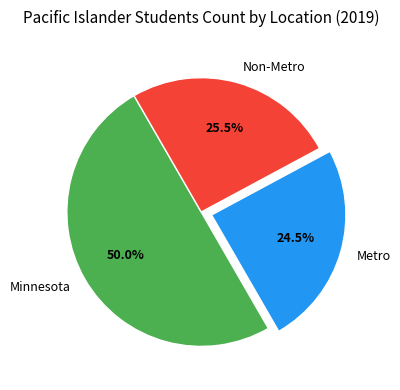

Rank the categories by value from lowest to highest.

Metro, Non-Metro, Minnesota